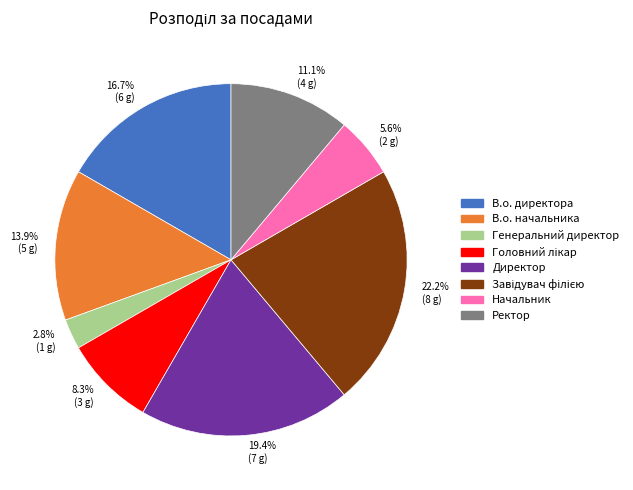

To the nearest percent, what is the difference between the largest and smallest slice percentages?

19%